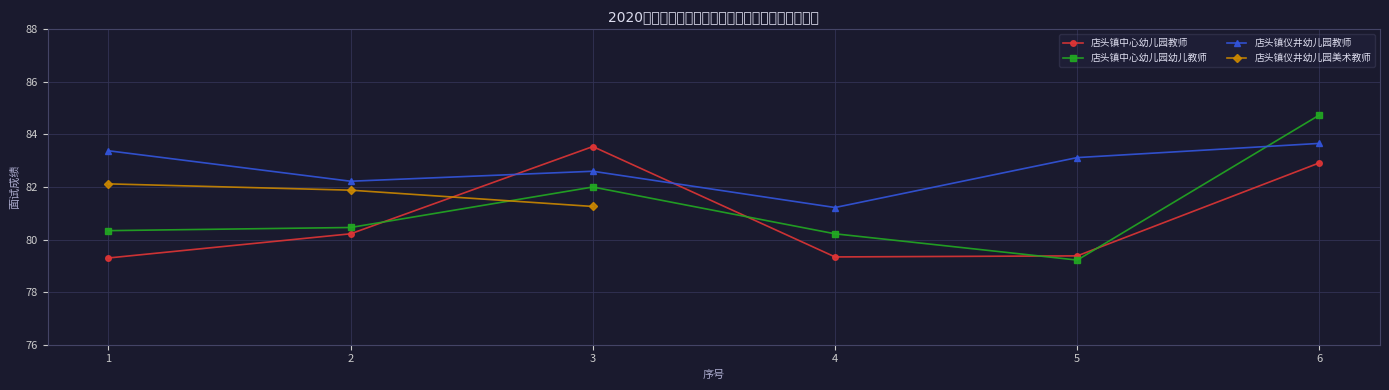

The chart shows a value of 119.6 at 刘玉. True or false?

False